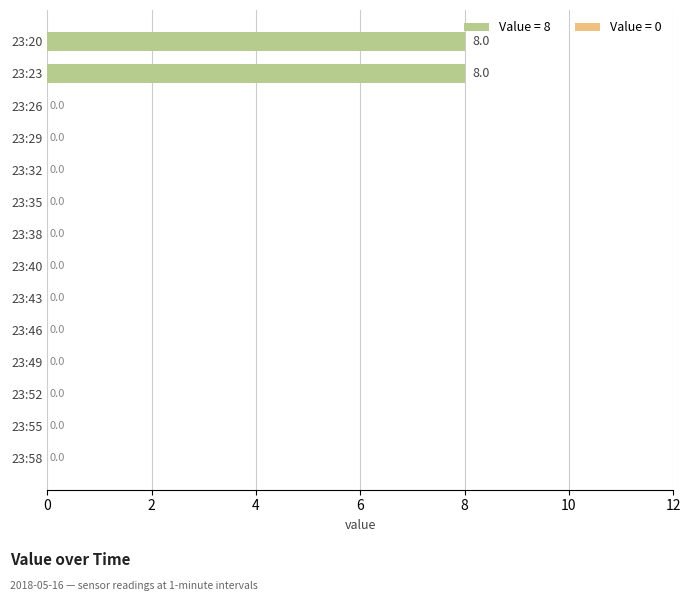

Is it true that the value at 23:43 is -5?

False